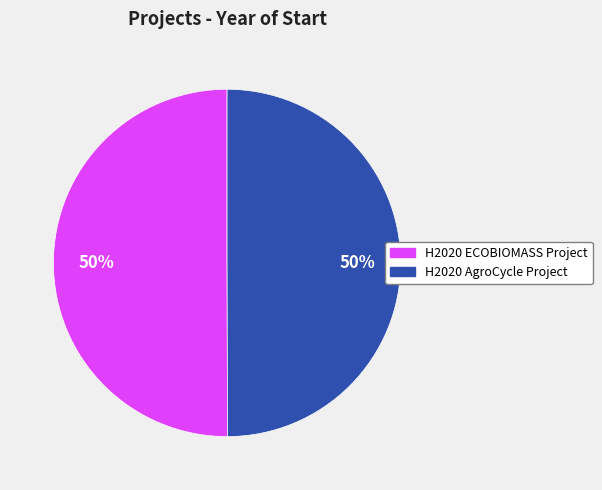

The H2020 ECOBIOMASS Project slice represents 50% of the pie. True or false?

True